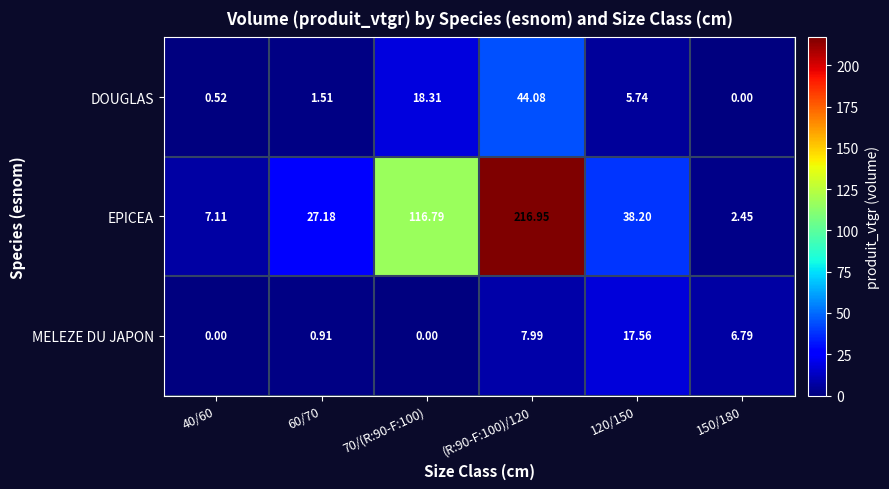

Is the value of MELEZE DU JAPON at 60/70 greater than the value of EPICEA at 40/60?

No